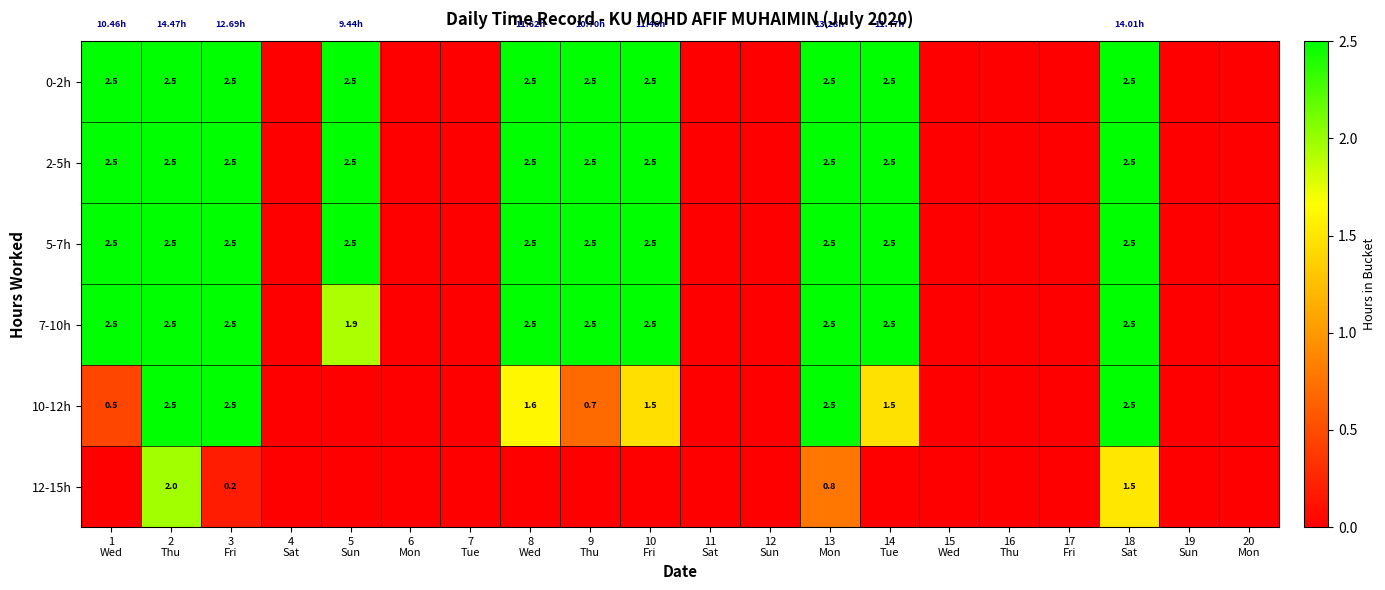

The value of 0-2h at 8 Wed is 4.4. True or false?

False